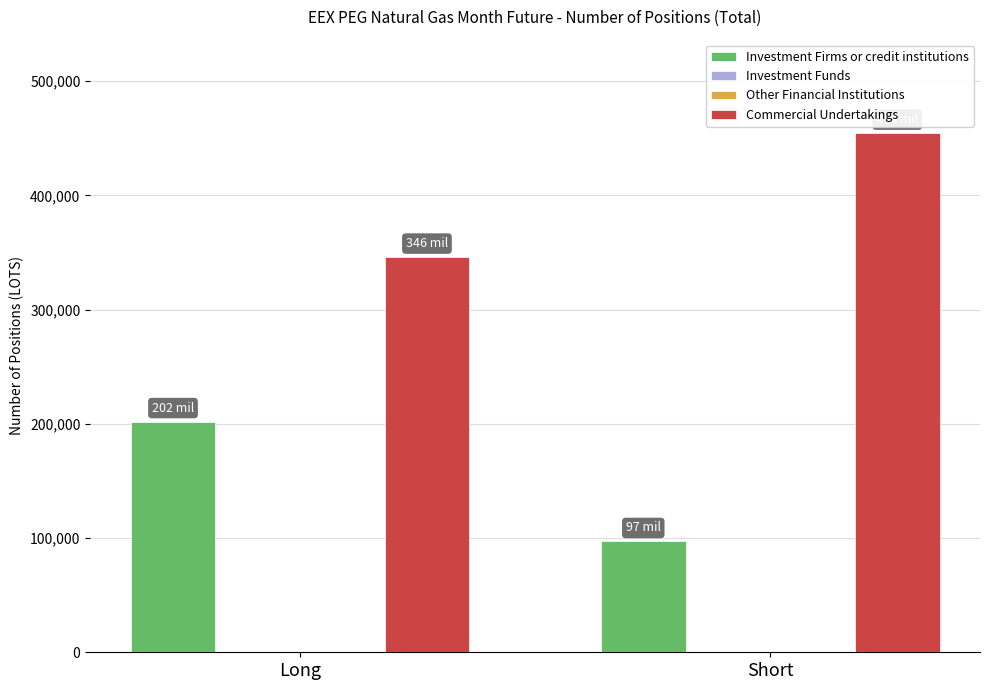

Which has a higher value, Short or Long?

Long